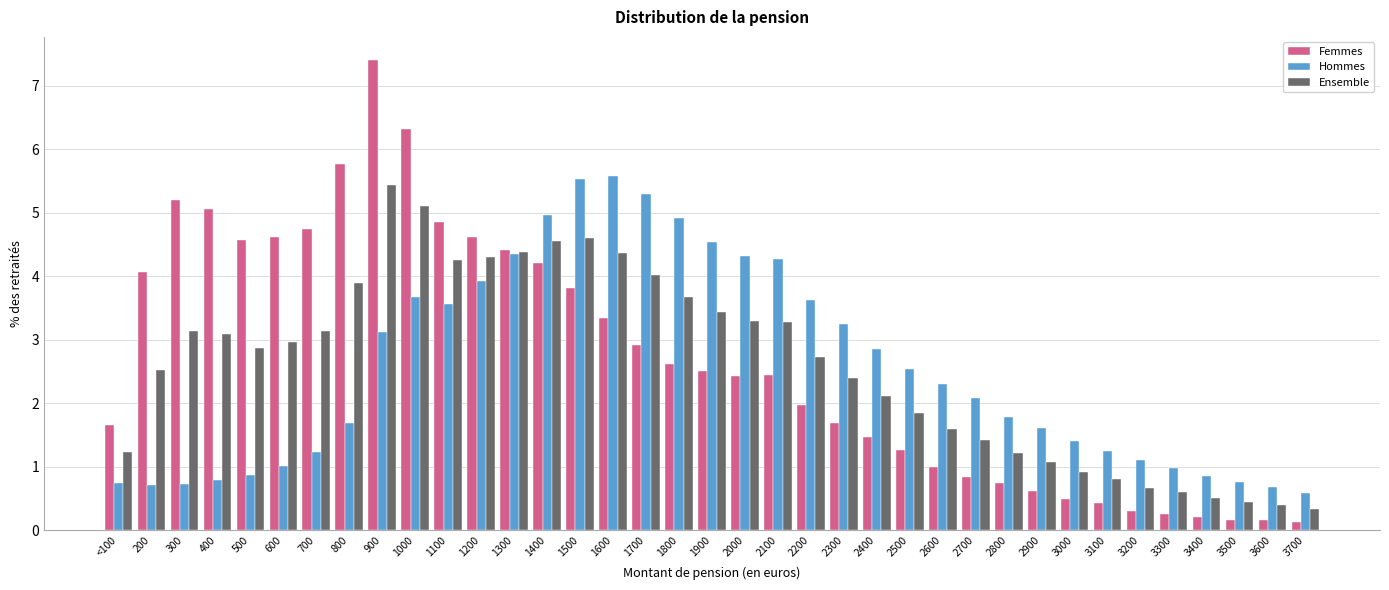

What is the greatest value displayed?

7.4